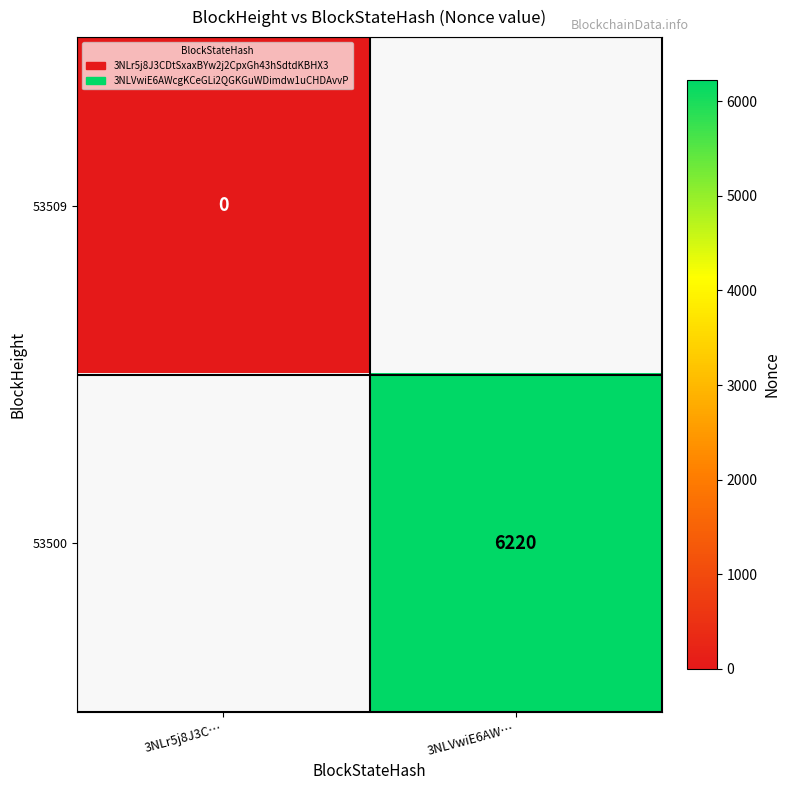

The value of 53500 at 3NLVwiE6AW… is 6220. True or false?

True